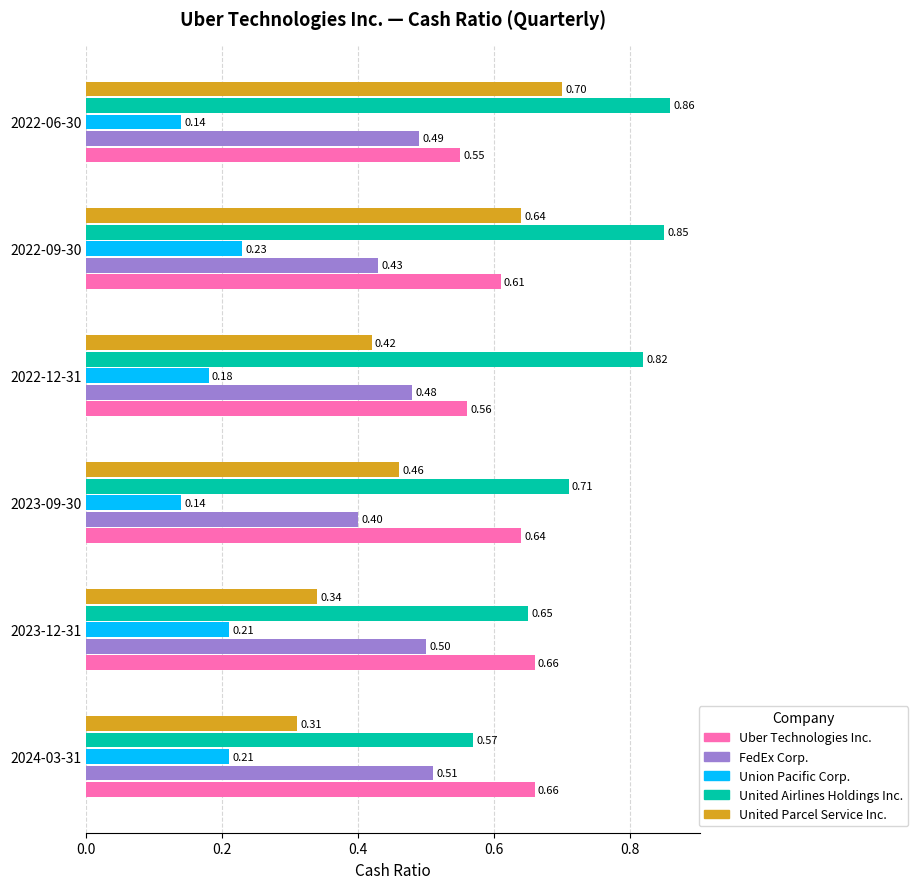

How many United Airlines Holdings Inc. values are between 0 and 1?

6